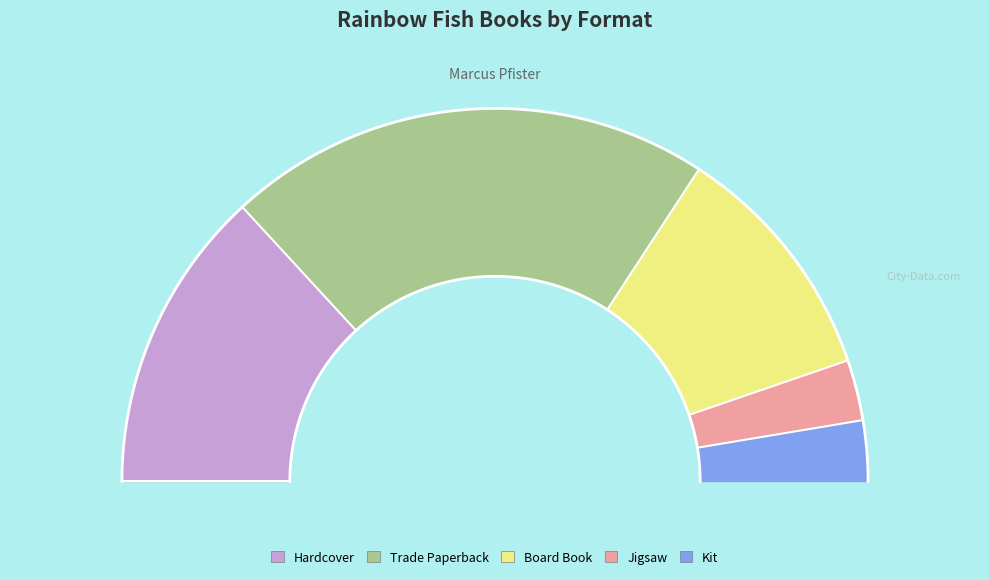

Rank the categories by value from lowest to highest.

Jigsaw, Kit, Board Book, Hardcover, Trade Paperback